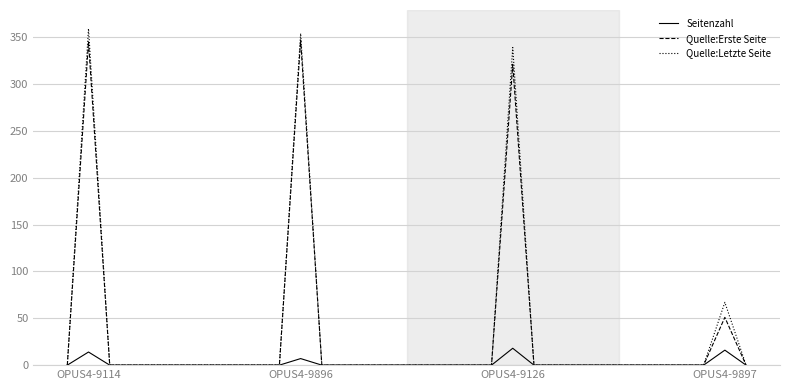

How many categories are shown in the chart?

12